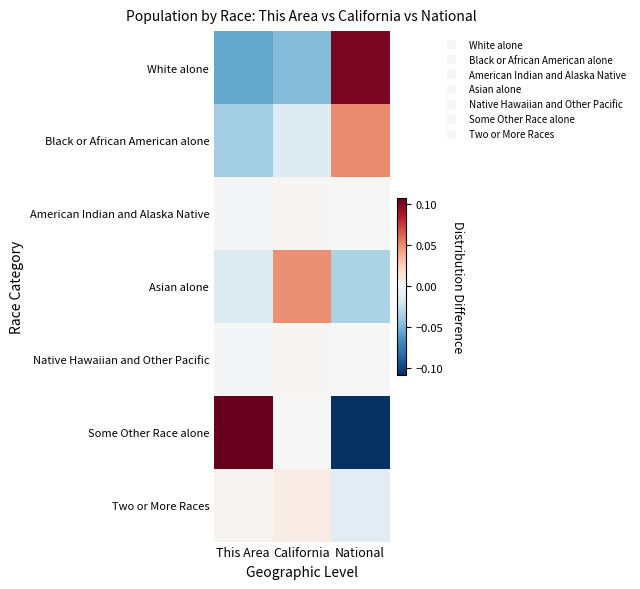

Which has a higher value, National or California?

National